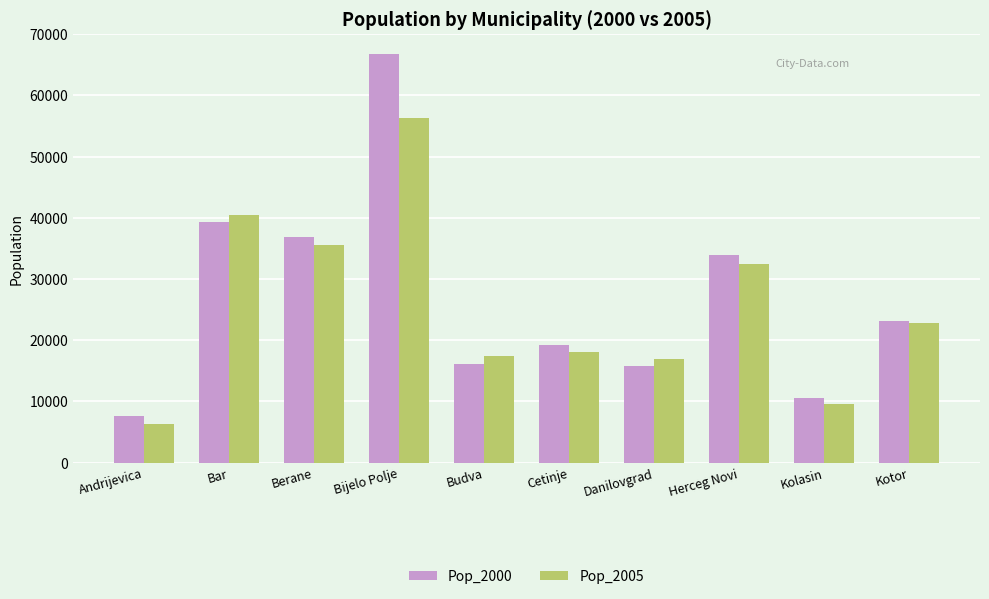

Which series has the largest total across all categories?

Pop_2000